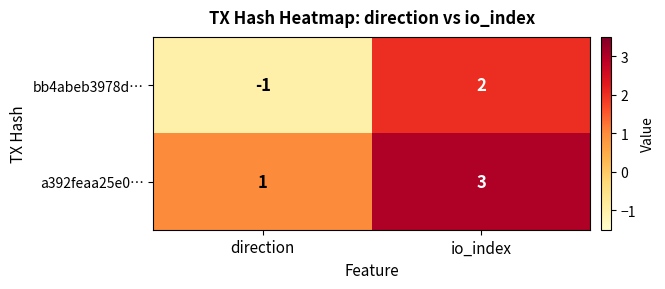

What is the maximum value shown in the chart?

3